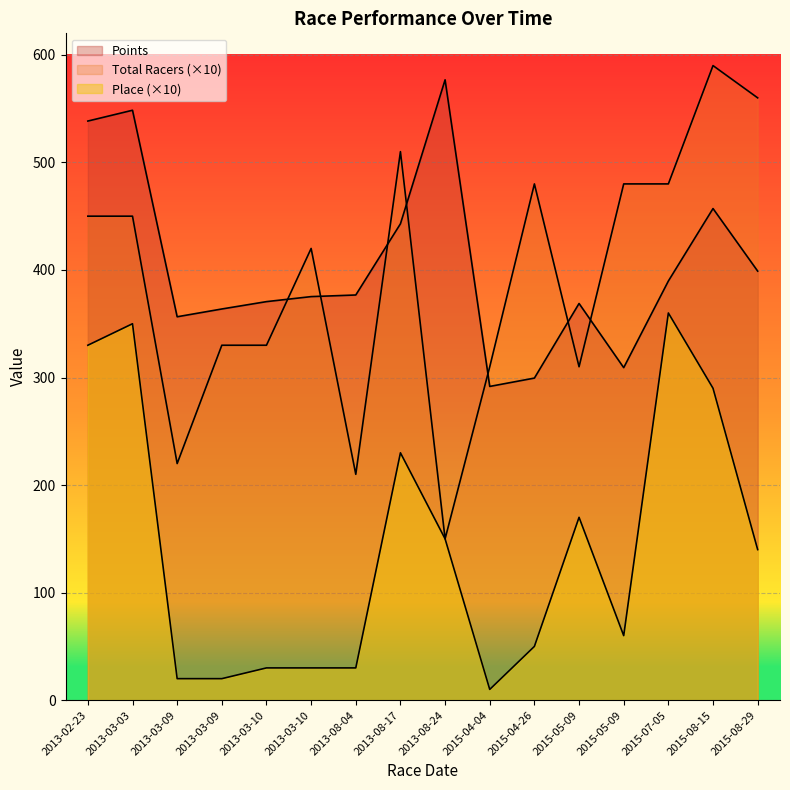

At which category is the sum across all series the highest?

2013-03-03